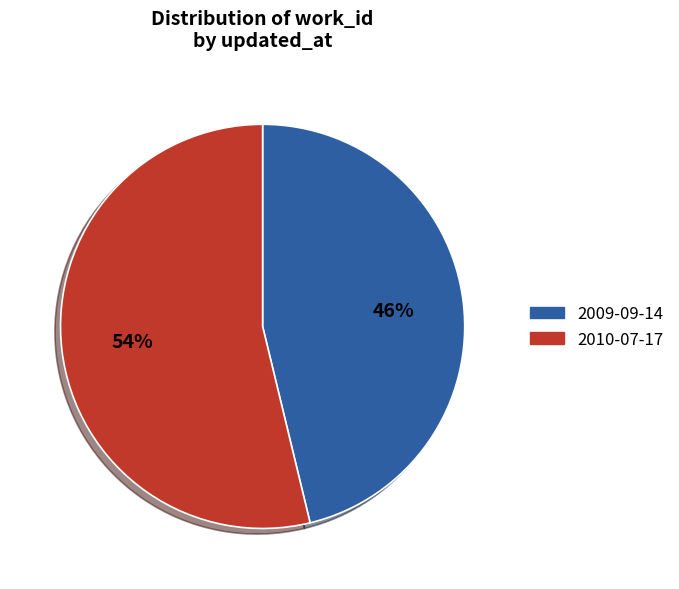

Count the number of slices in the pie.

2